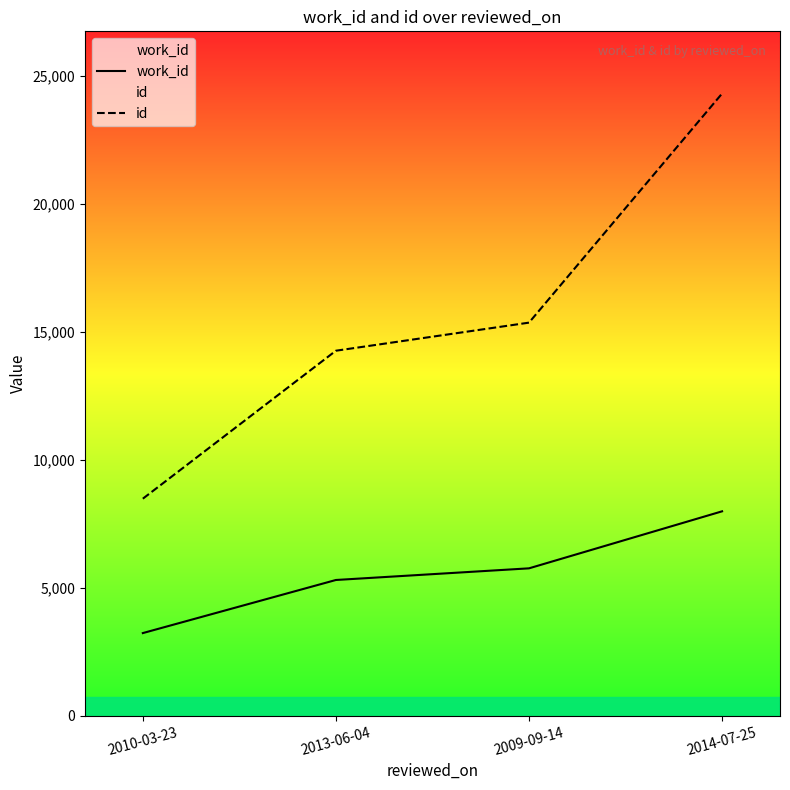

Reading left to right, transcribe all the data shown in this chart.

work_id: 2010-03-23=3228	2013-06-04=5302	2009-09-14=5757	2014-07-25=7984
id: 2010-03-23=8477	2013-06-04=14257	2009-09-14=15354	2014-07-25=24302